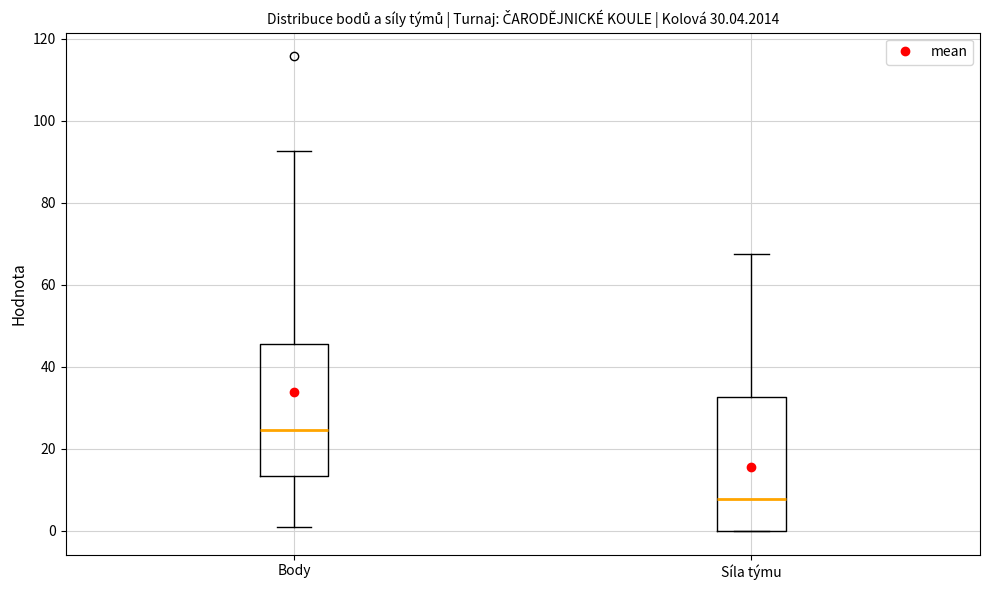

Which box's median line is the lowest?

Síla týmu